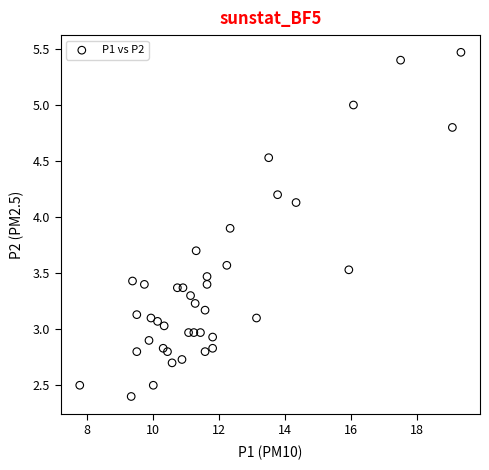

What is the range of X values (max minus min)?

11.6